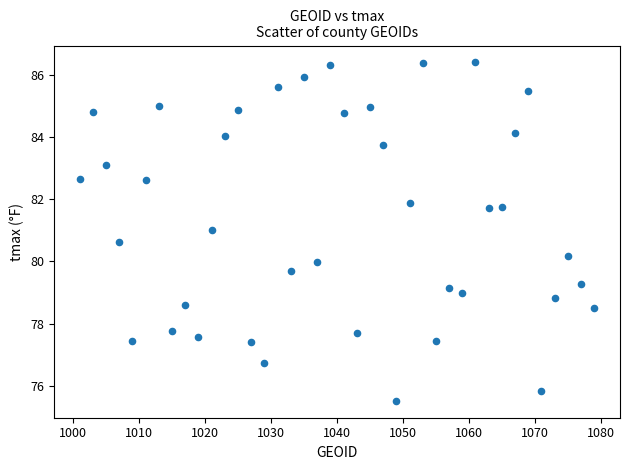

What is the range of X values (max minus min)?

78.0